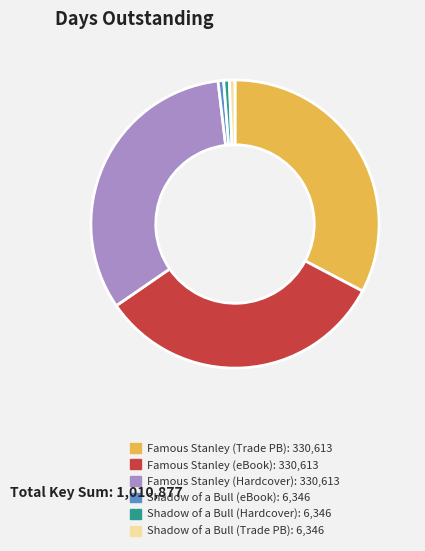

Is there any slice that represents more than half of the pie?

No